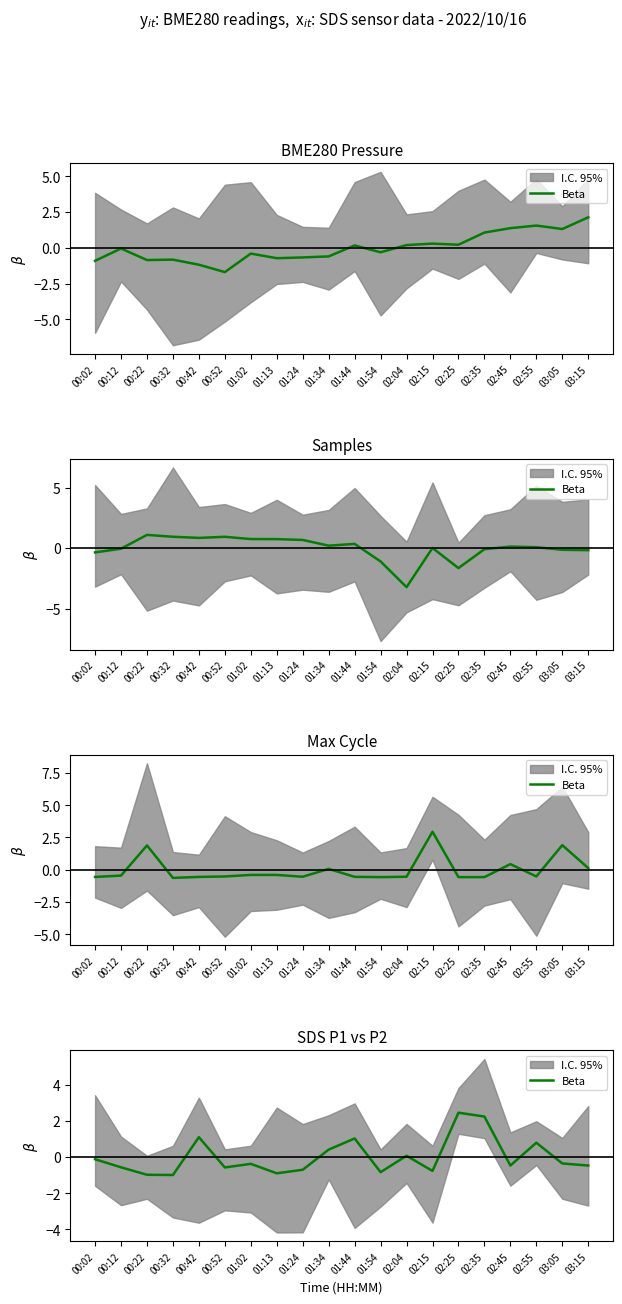

Is it true that the value at 01:54 is -0.8?

True